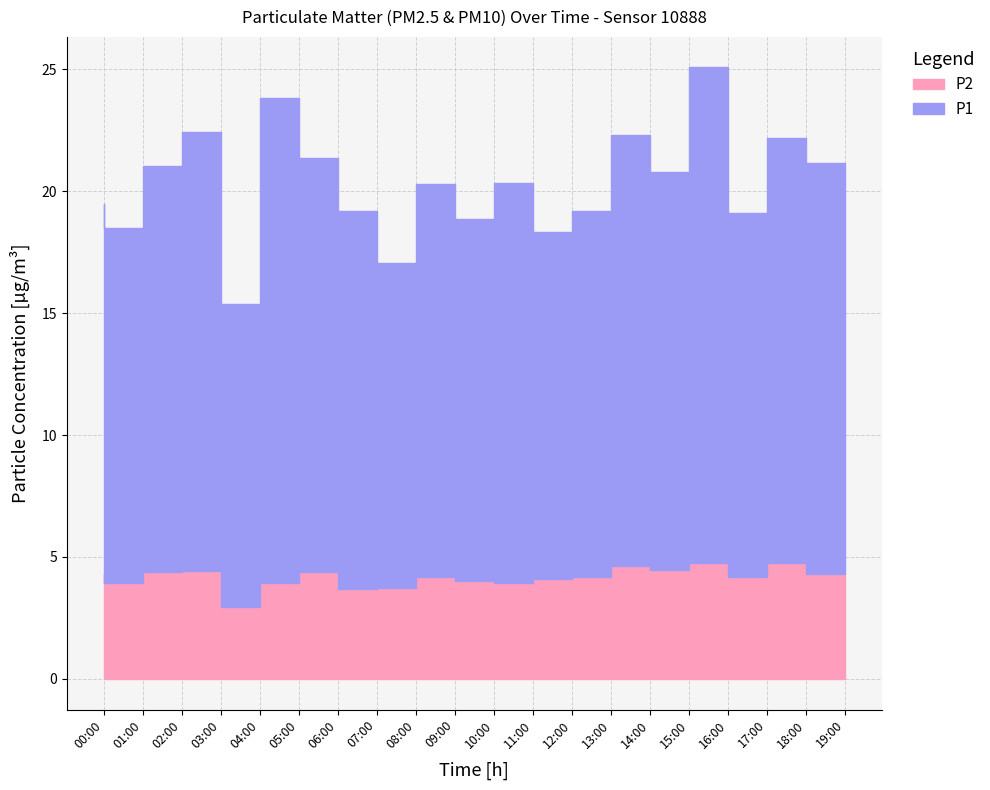

What is the value of the P1 point at the 10th from the left?

16.1